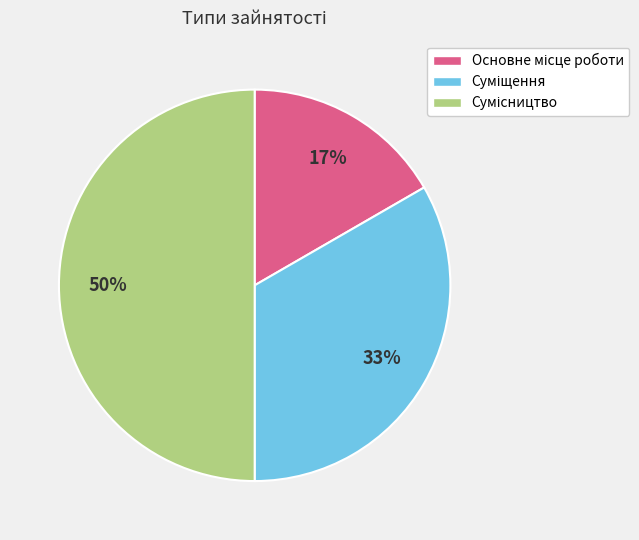

To the nearest percent, what is the difference between the largest and smallest slice percentages?

33%